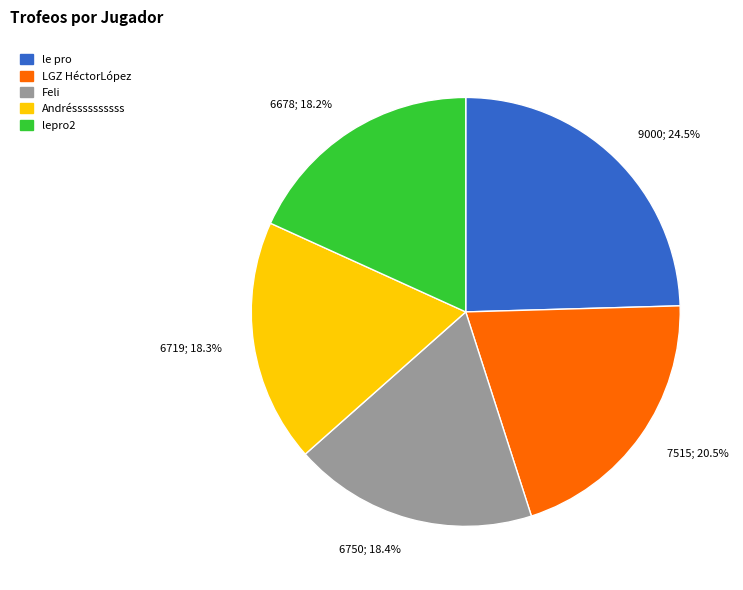

What percentage is NOT represented by 6750; 18.4%?

81.6%